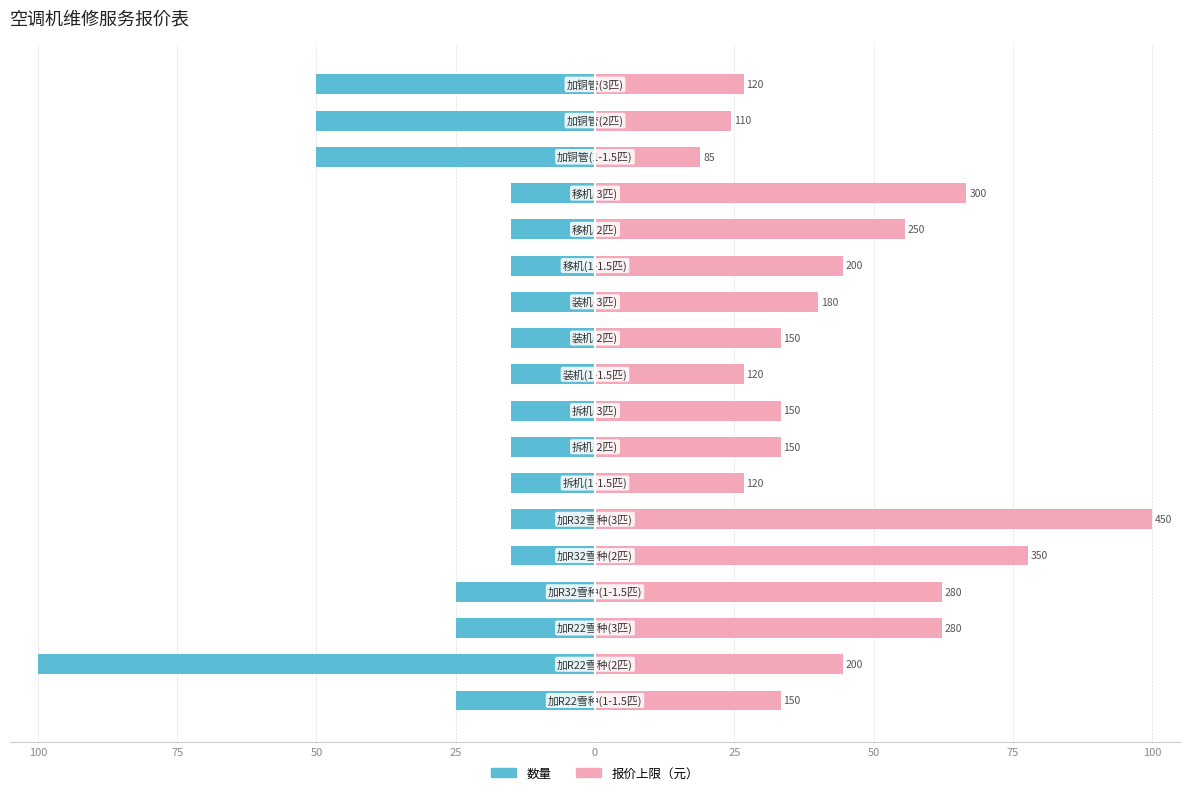

What are all the series names shown in the legend?

数量, 报价上限（元）